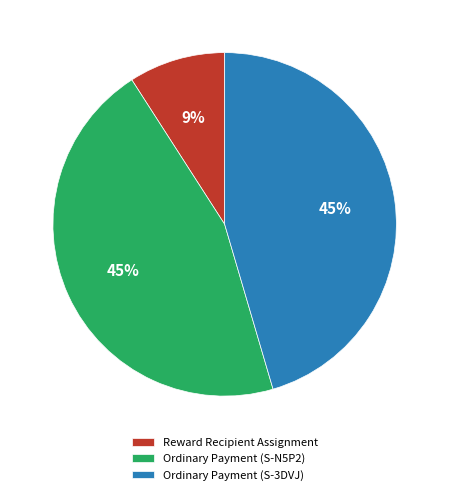

To the nearest percent, what portion does Reward Recipient Assignment represent?

9%